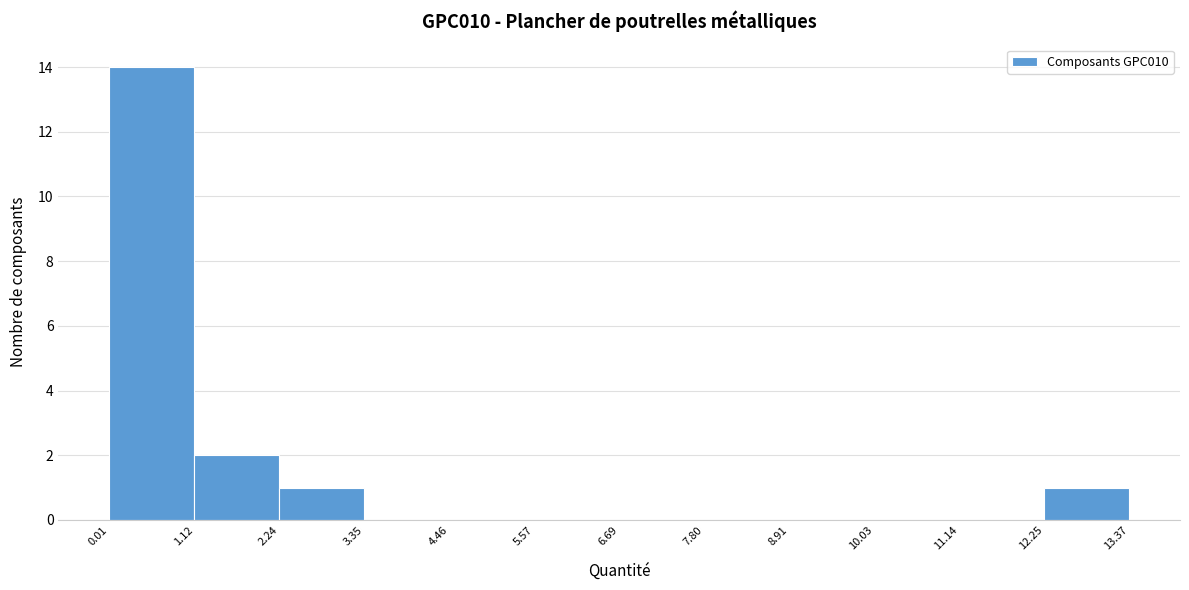

Over which range of the x-axis is the bar tallest?

0.01 to 1.12